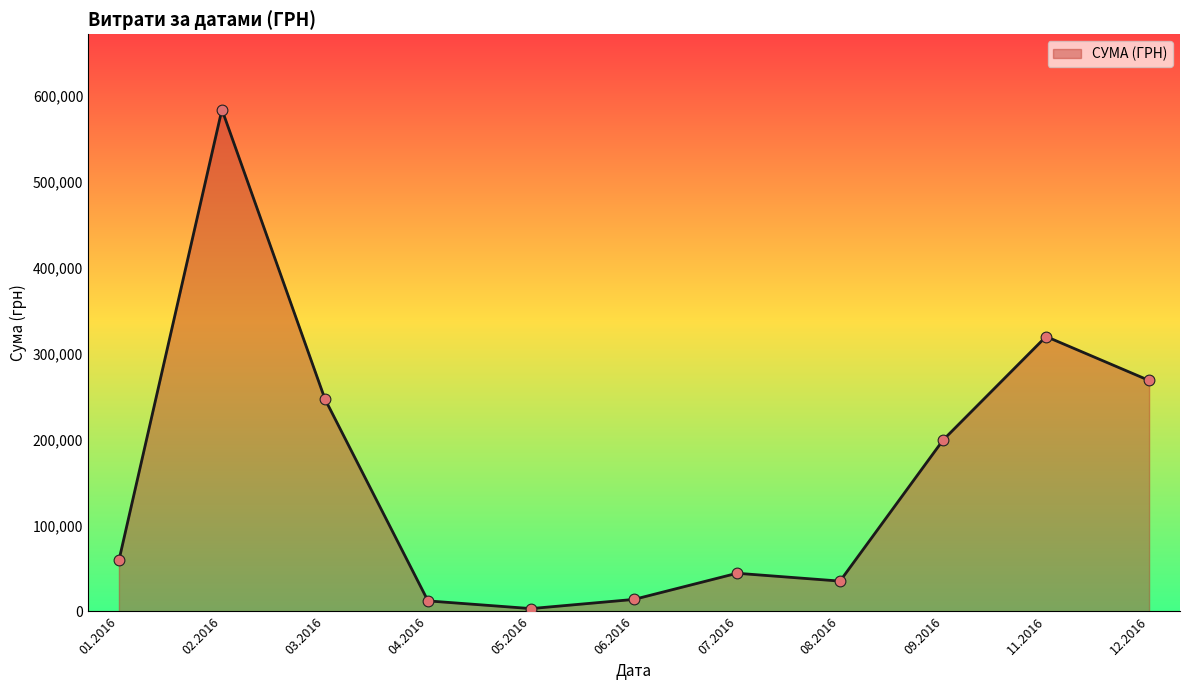

Between 11.2016 and 08.2016, which is larger?

11.2016